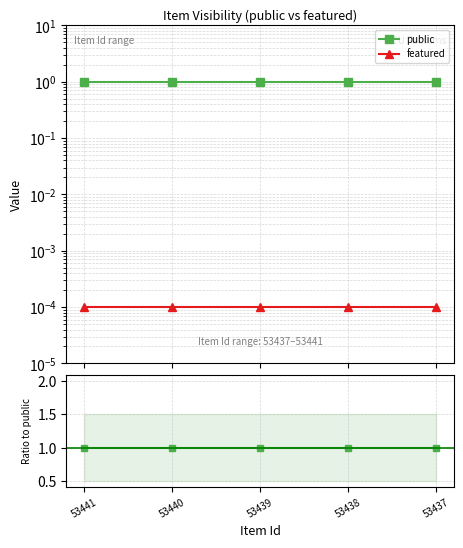

True or false: public has a value of 0.3 at 53438.

False